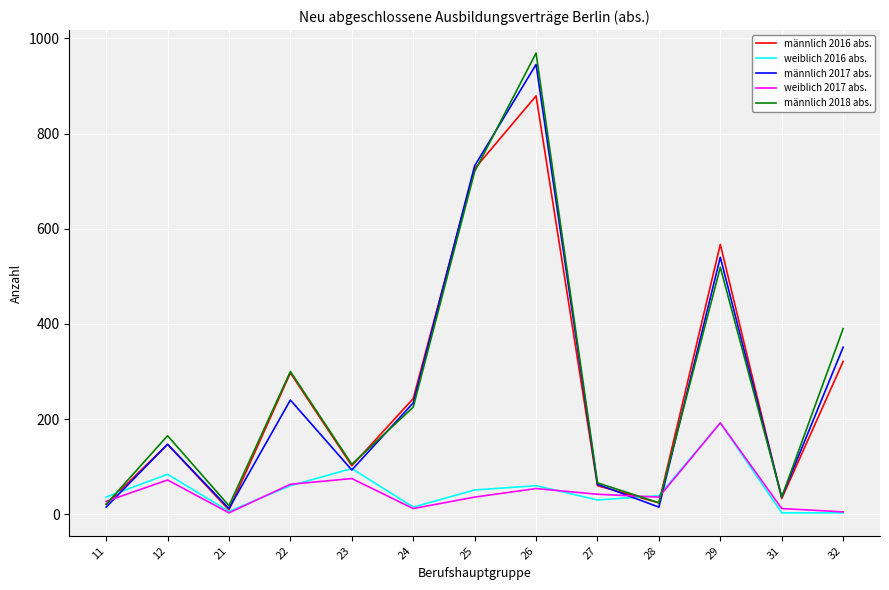

At which category is the sum across all series the highest?

26